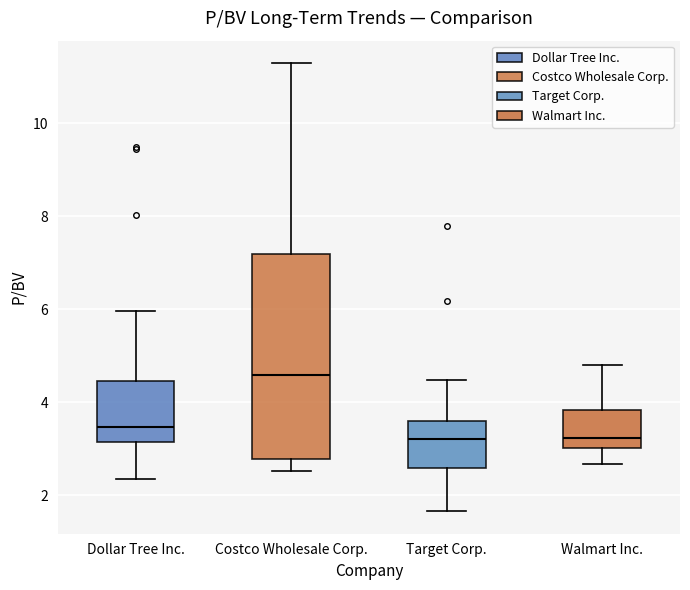

Reading left to right, read every box against the y-axis: the position of its median line, the range the box covers, and the ends of its whiskers. The values are not printed on the chart, so give them approximately, as read against the axis.

Dollar Tree Inc.: median 3.4, box 3.2 to 4.4, whiskers 2.4 to 6.0
Costco Wholesale Corp.: median 4.6, box 2.8 to 7.2, whiskers 2.6 to 11.4
Target Corp.: median 3.2, box 2.6 to 3.6, whiskers 1.6 to 4.4
Walmart Inc.: median 3.2, box 3.0 to 3.8, whiskers 2.6 to 4.8